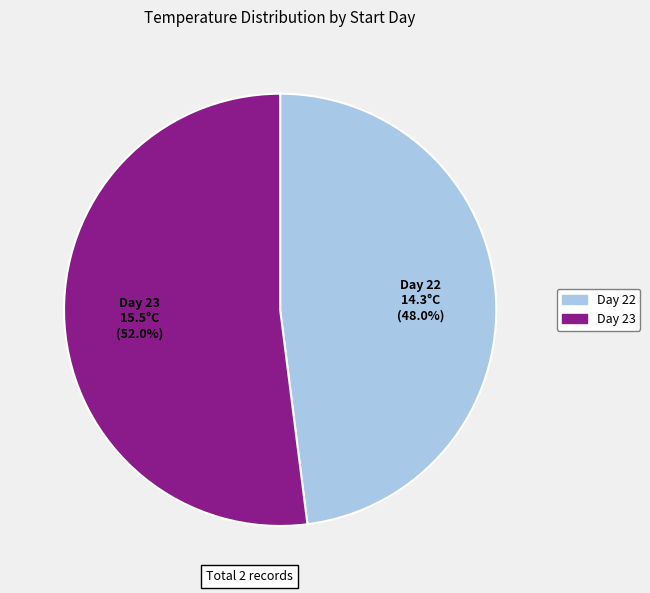

What is the largest slice in the pie chart?

Day 23